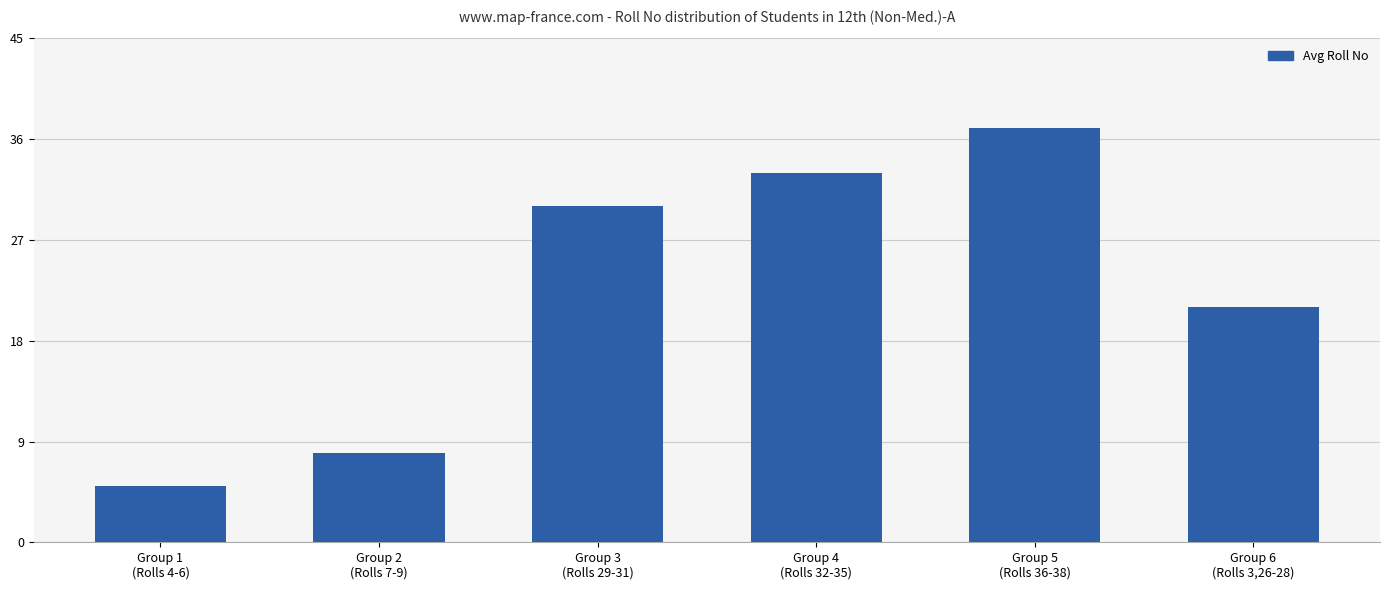

What is the minimum value shown in the chart?

5